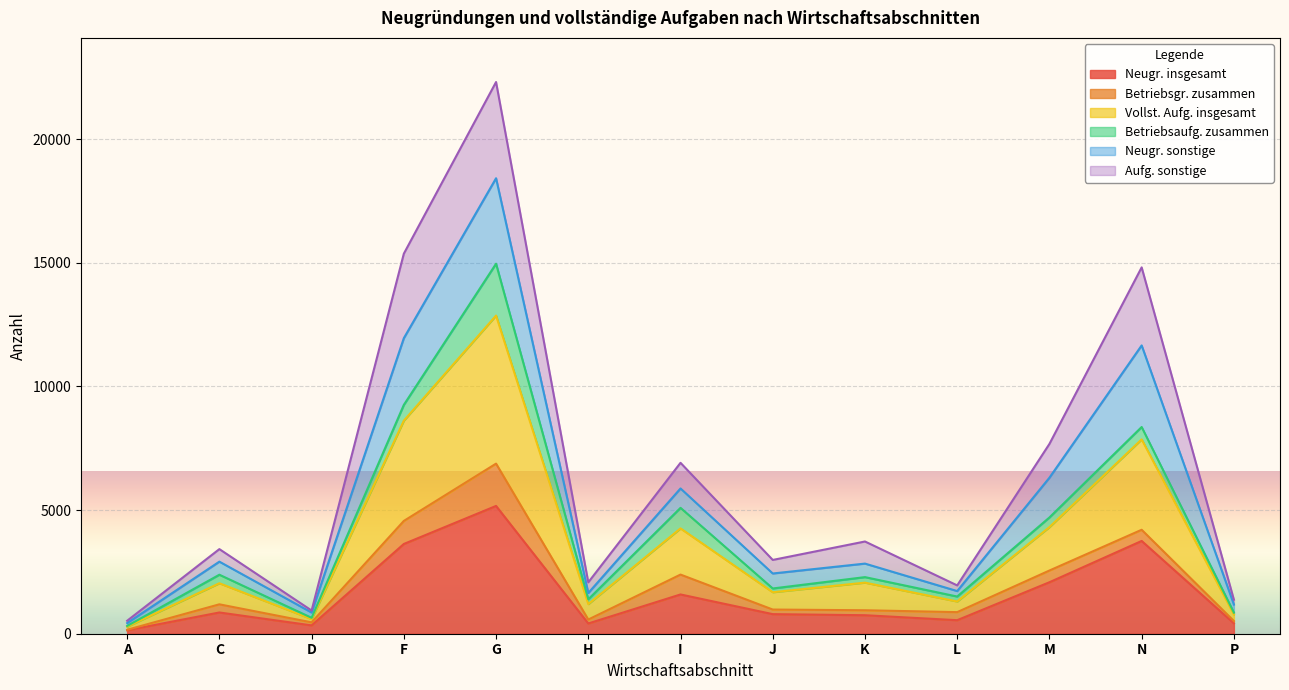

Is it true that Neugr. insgesamt equals 3630 at F?

True